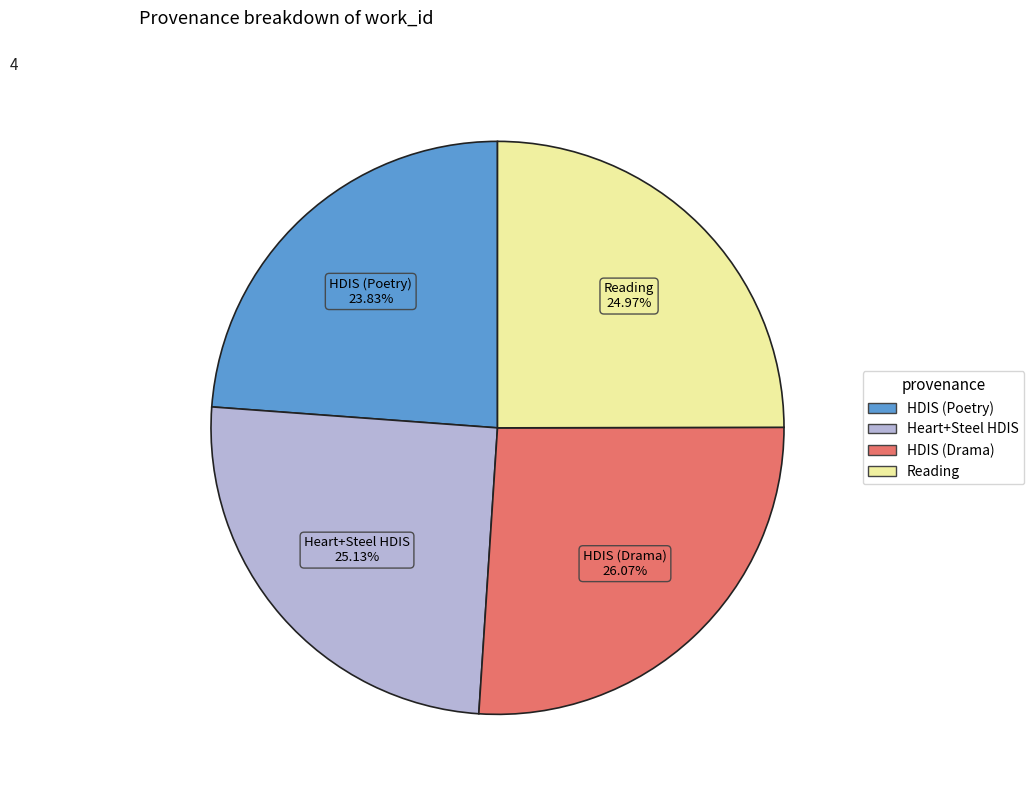

Is there any slice that represents more than half of the pie?

No